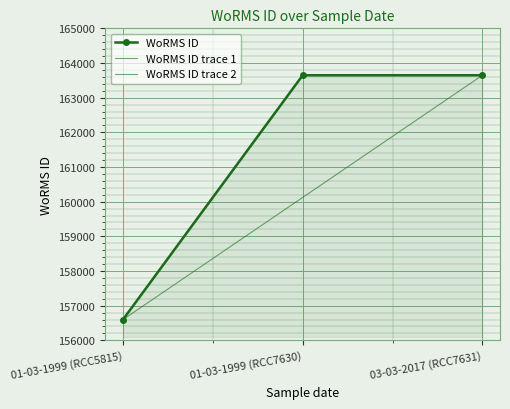

What position from the right is 01-03-1999 (RCC5815)?

3